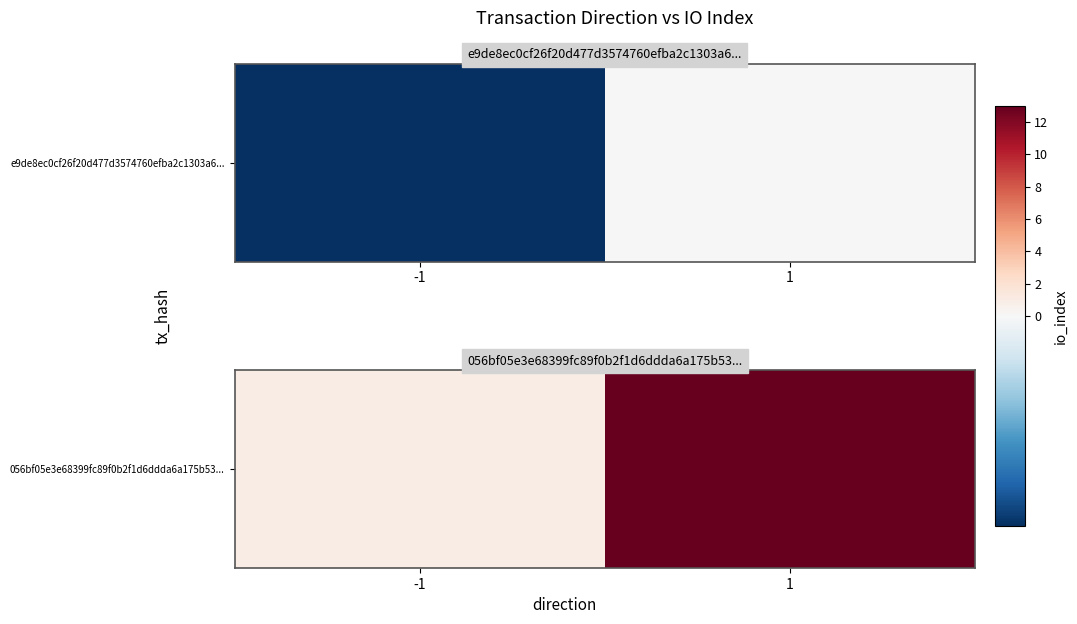

What is the minimum value shown in the chart?

1